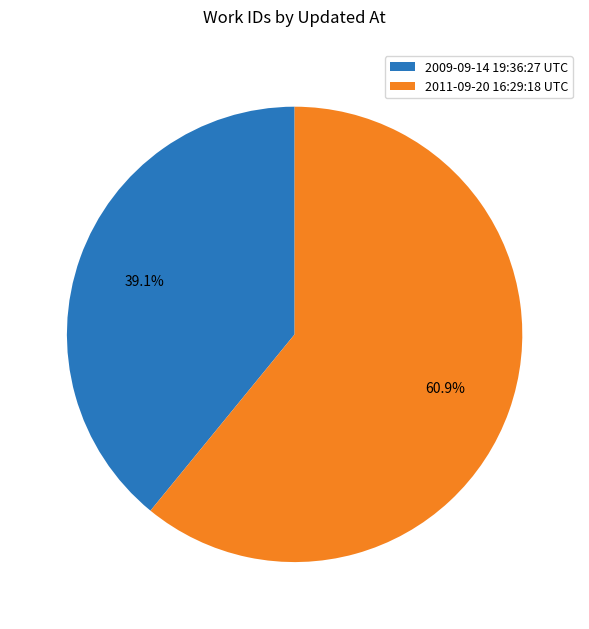

What percentage do 2011-09-20 16:29:18 UTC and 2009-09-14 19:36:27 UTC together represent?

100.0%